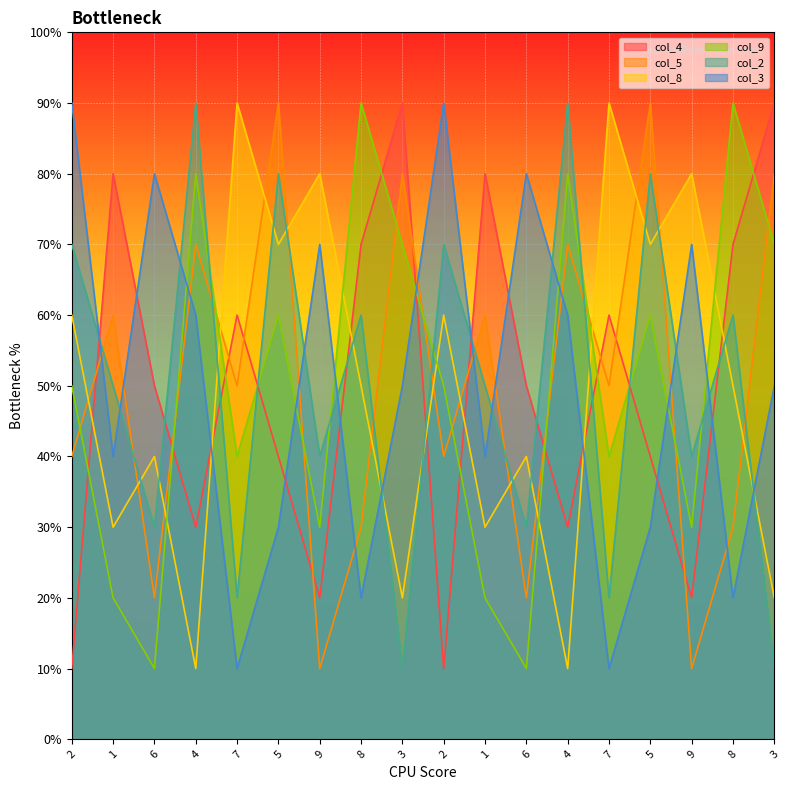

What is the spread (max minus min) of values at 7?

8